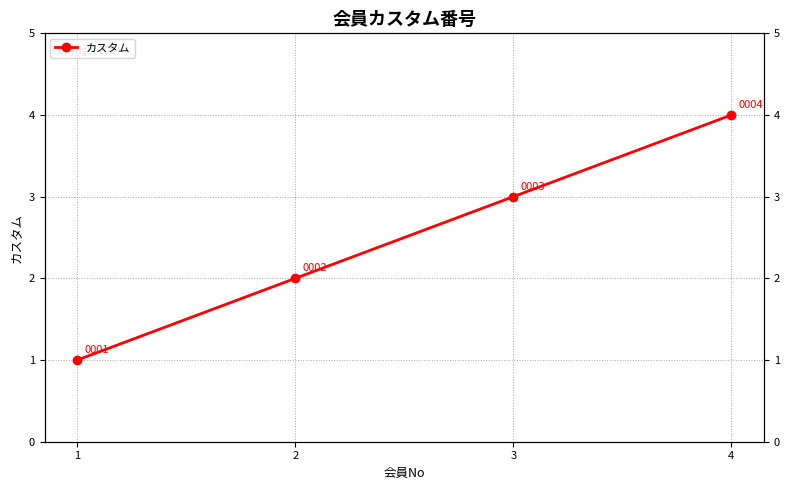

At which category does the chart reach its peak across all series?

4